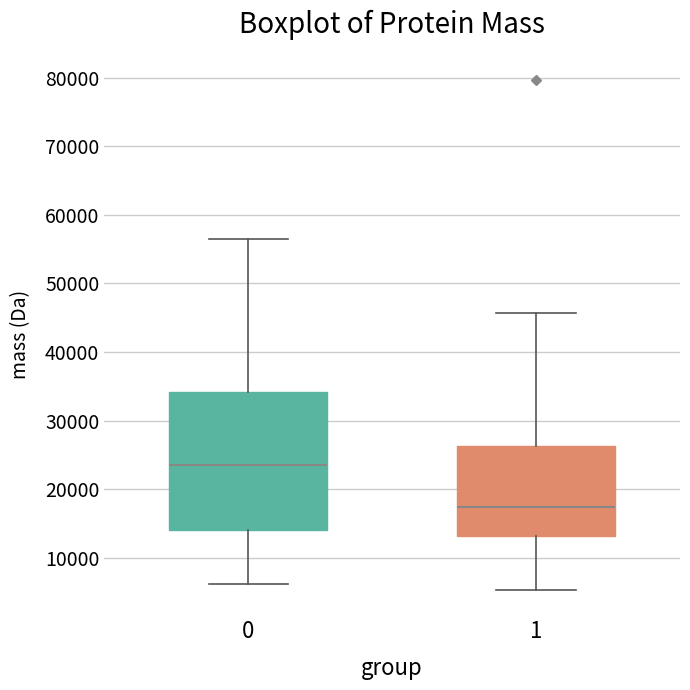

Where does the lower whisker of the box at x = 1 end on the y-axis? The values are not printed on the chart, so give them approximately, as read against the axis.

5000